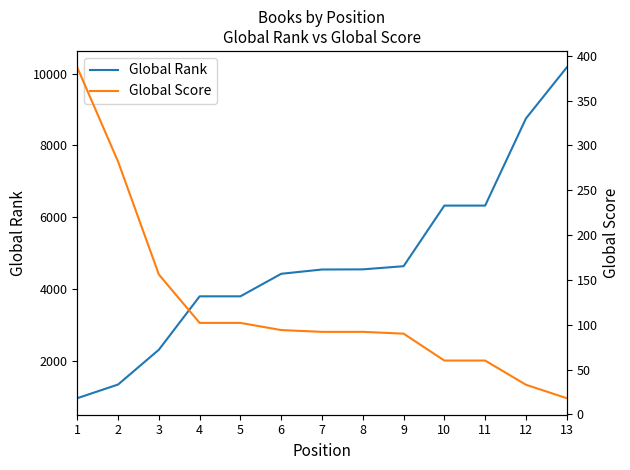

Does the chart have visible grid lines?

No